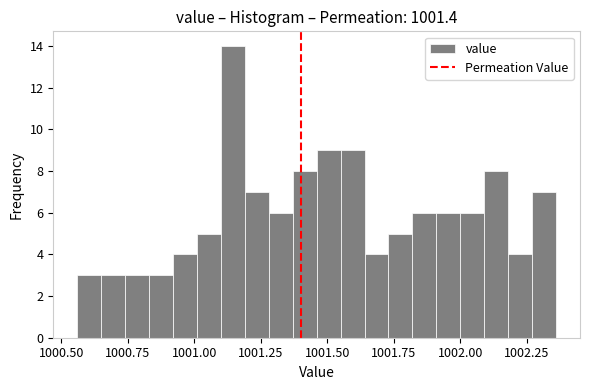

Around what value on the x-axis is the tallest bar? Give the approximate position of its centre, as read against the axis.

1001.15